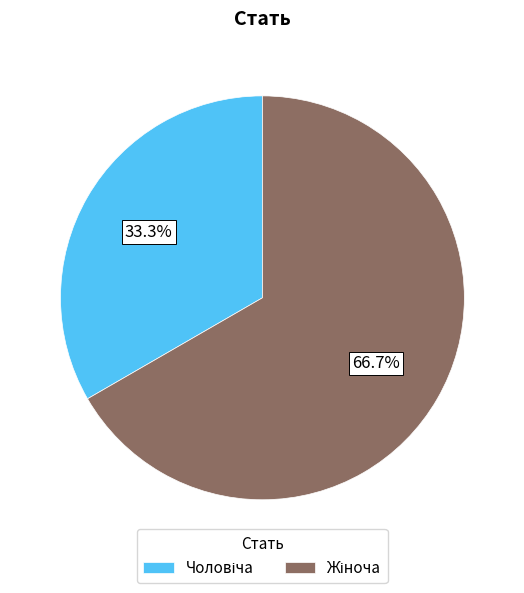

Does any single category account for the majority?

Yes